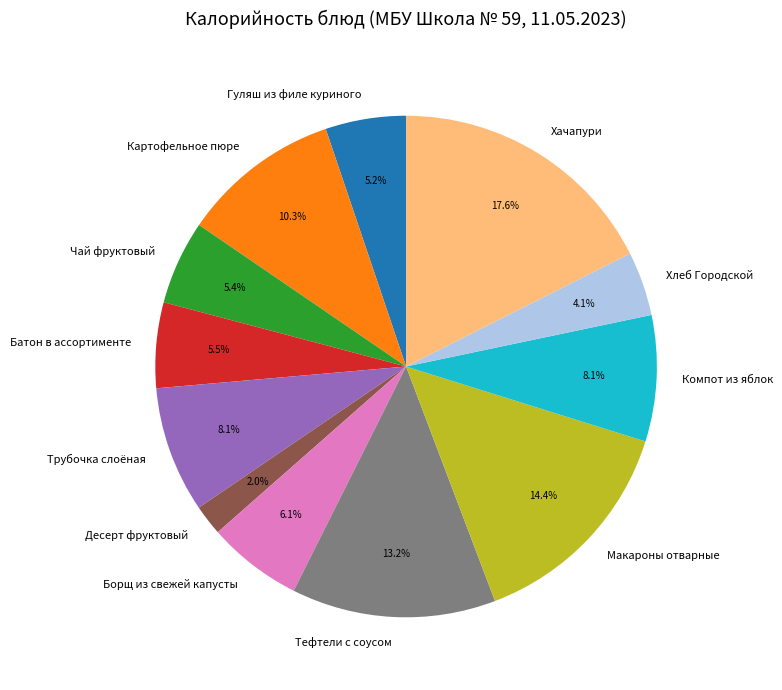

What is the total percentage of Батон в ассортименте and Компот из яблок?

13.6%